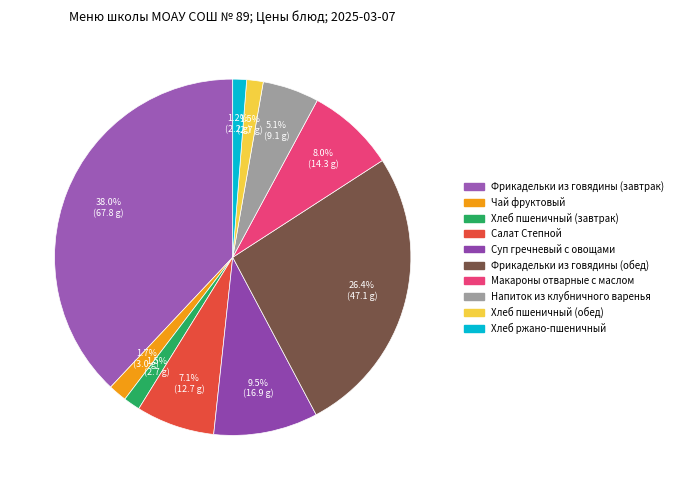

Is there any slice that represents more than half of the pie?

No